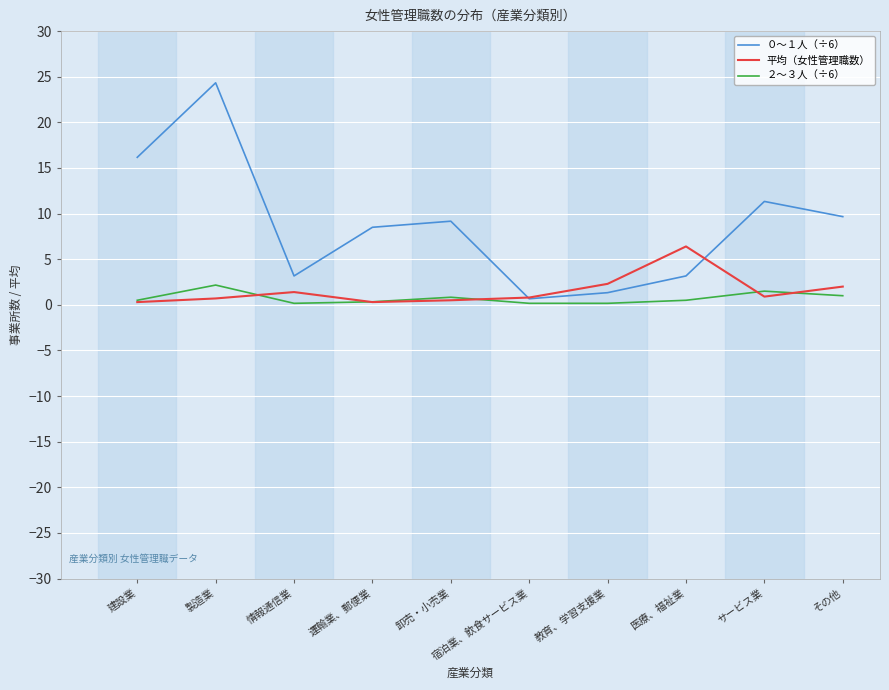

Which series has the largest total across all categories?

０～１人（÷6）